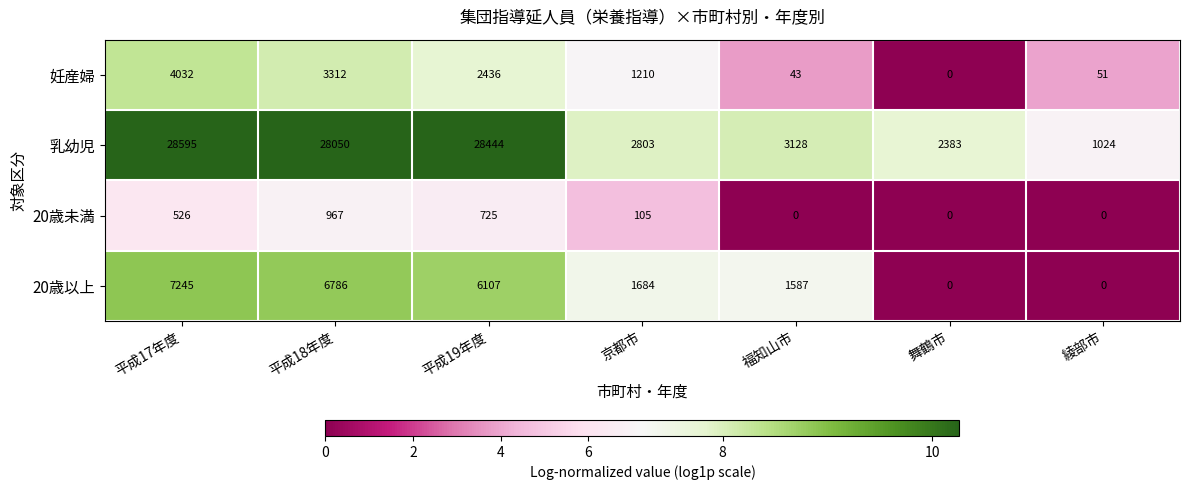

Where is 20歳未満 nearest to the value 483?

平成17年度